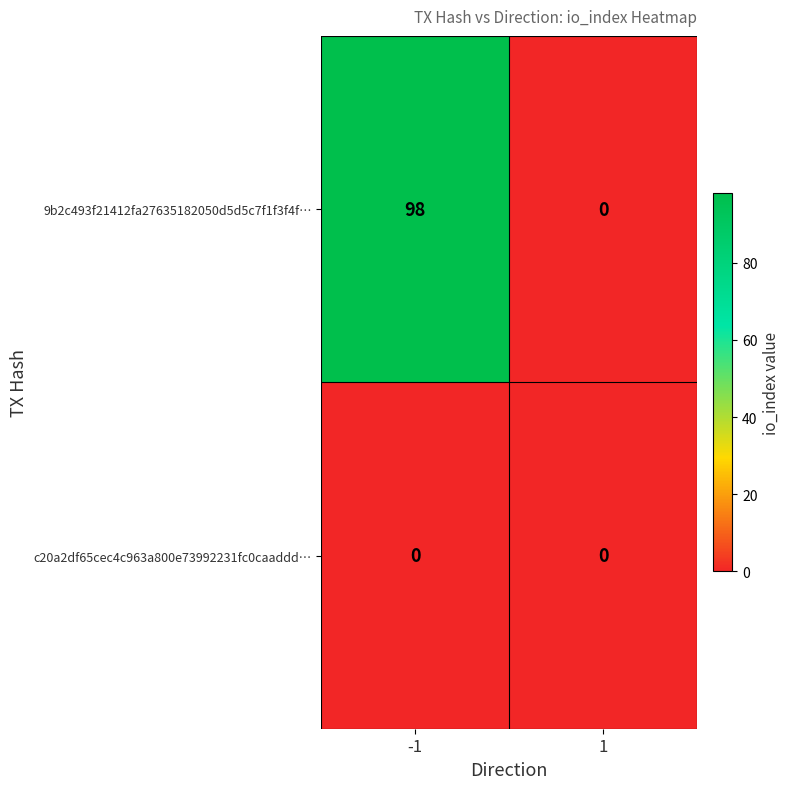

List the series in order of their peak value, lowest first.

c20a2df65cec4c963a800e73992231fc0caaddd…, 9b2c493f21412fa27635182050d5d5c7f1f3f4f…